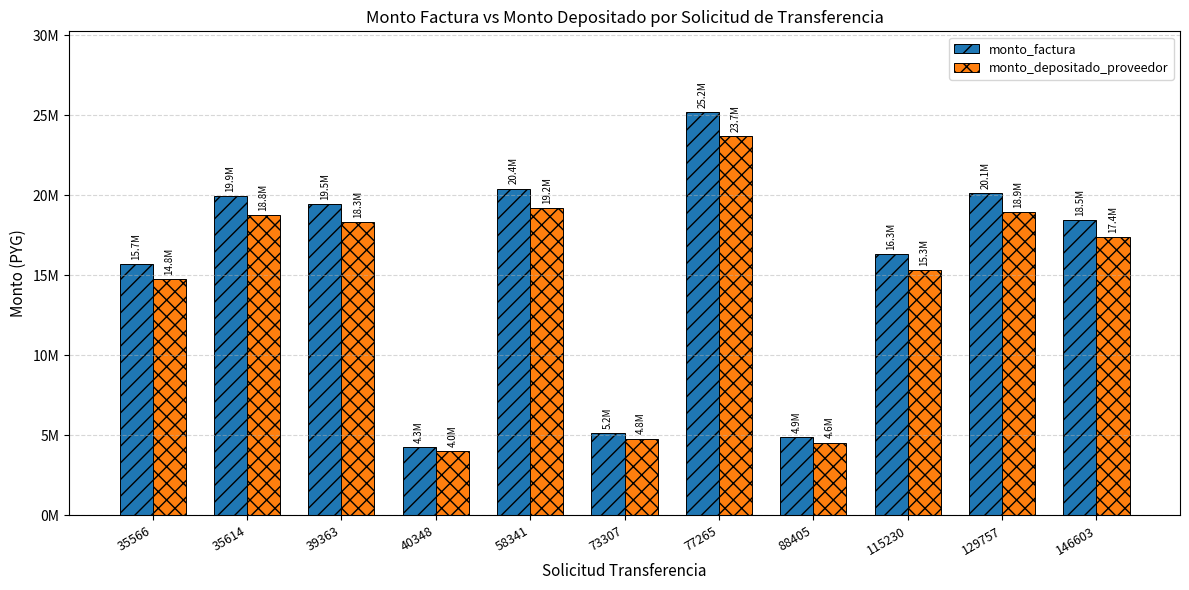

Which has a higher value, 35566 or 146603?

146603